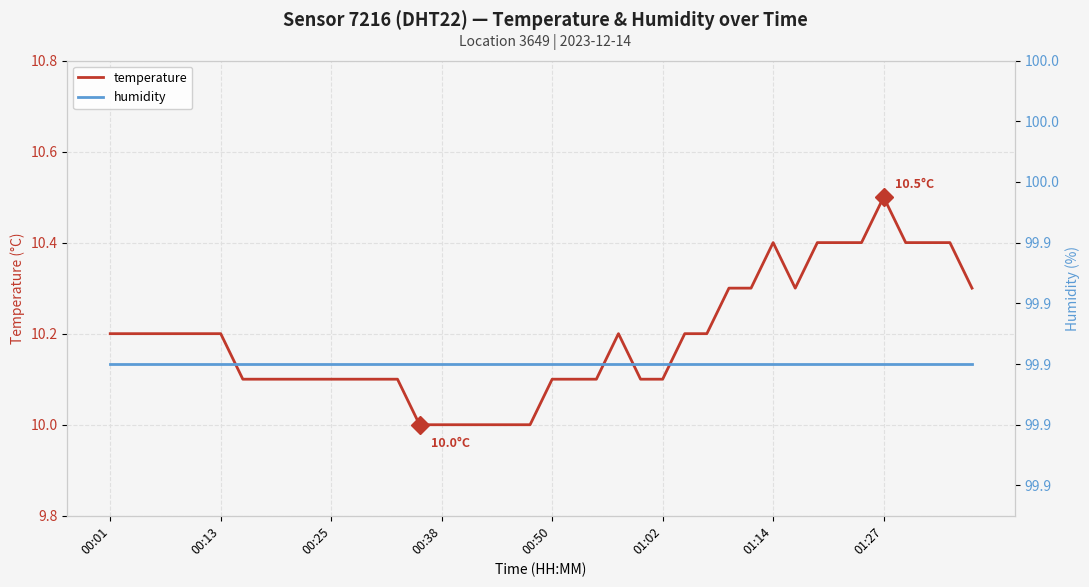

What is the lowest value of the temperature series?

10.0